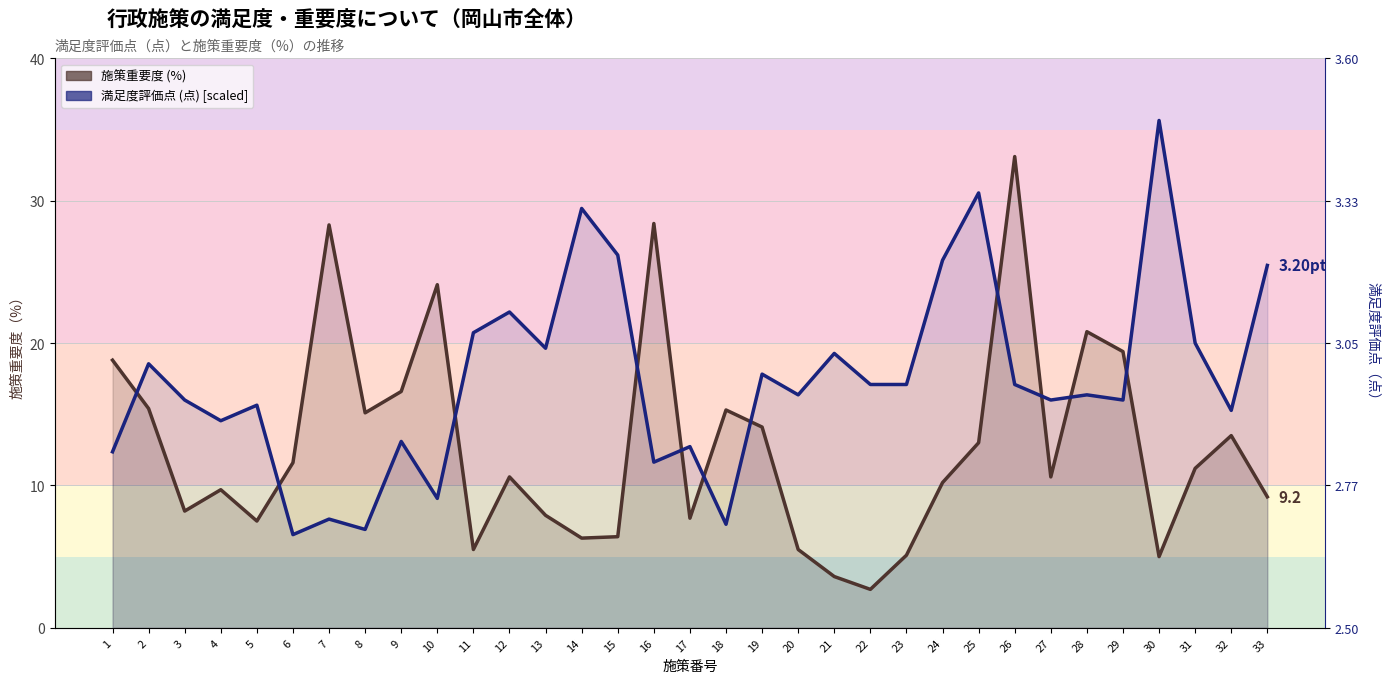

Rank the series by their maximum value, from lowest to highest.

施策重要度 (%), 満足度評価点 (点) [scaled]